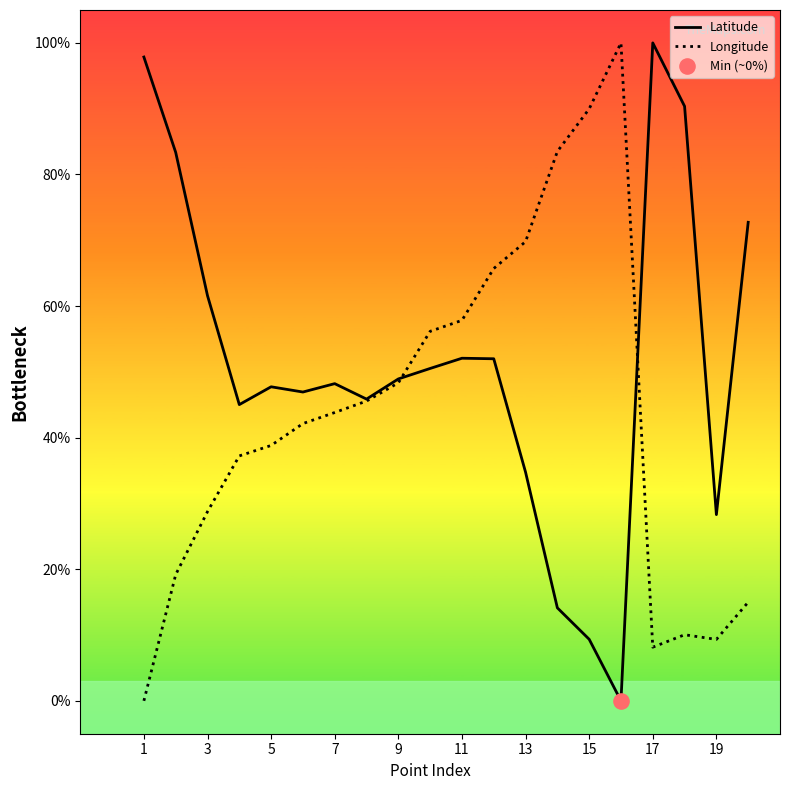

Which series has the largest total across all categories?

Latitude